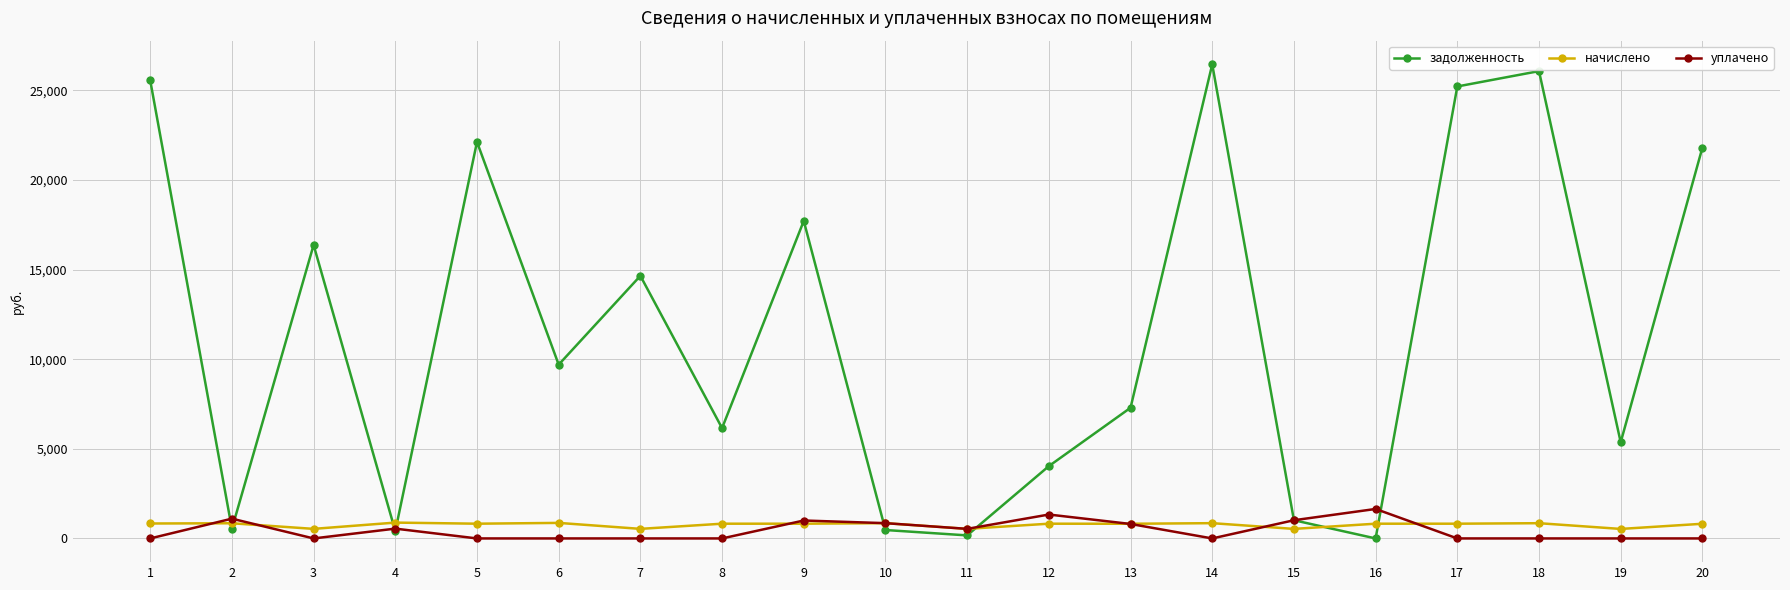

At which label does задолженность reach its peak?

14